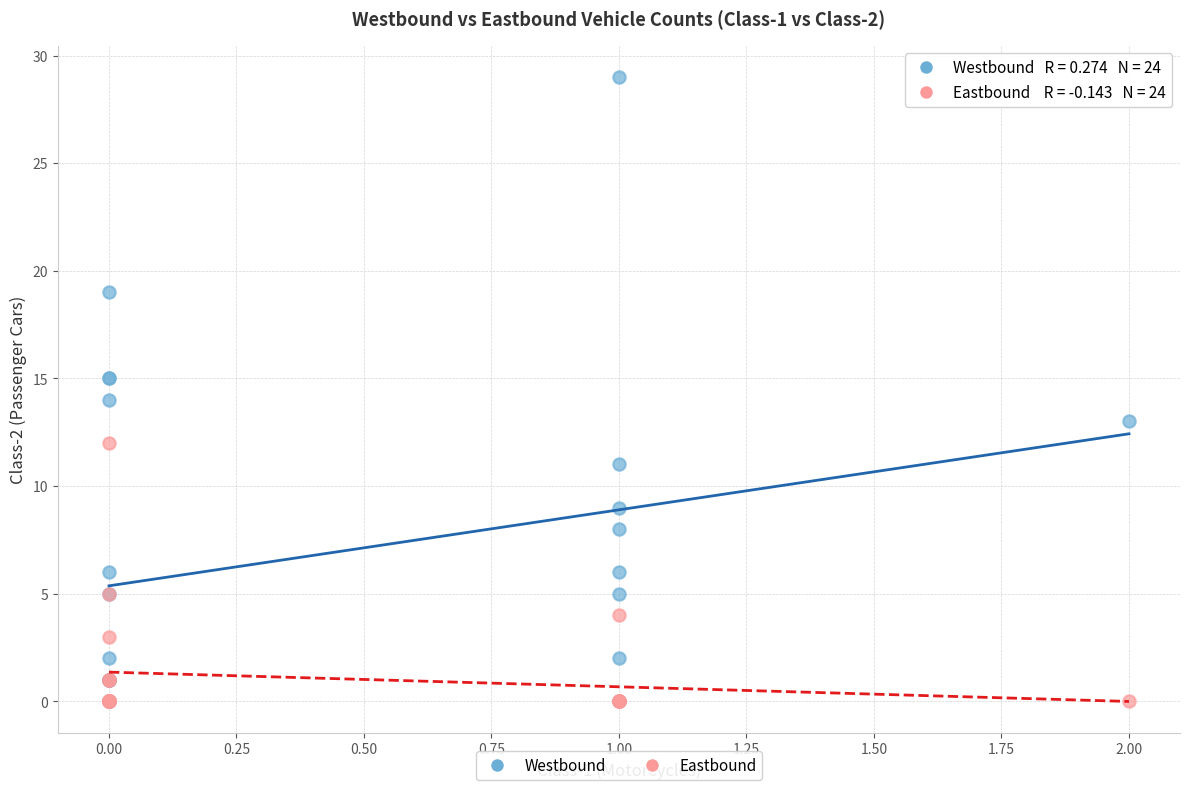

What are all the series names shown in the legend?

Westbound, Eastbound